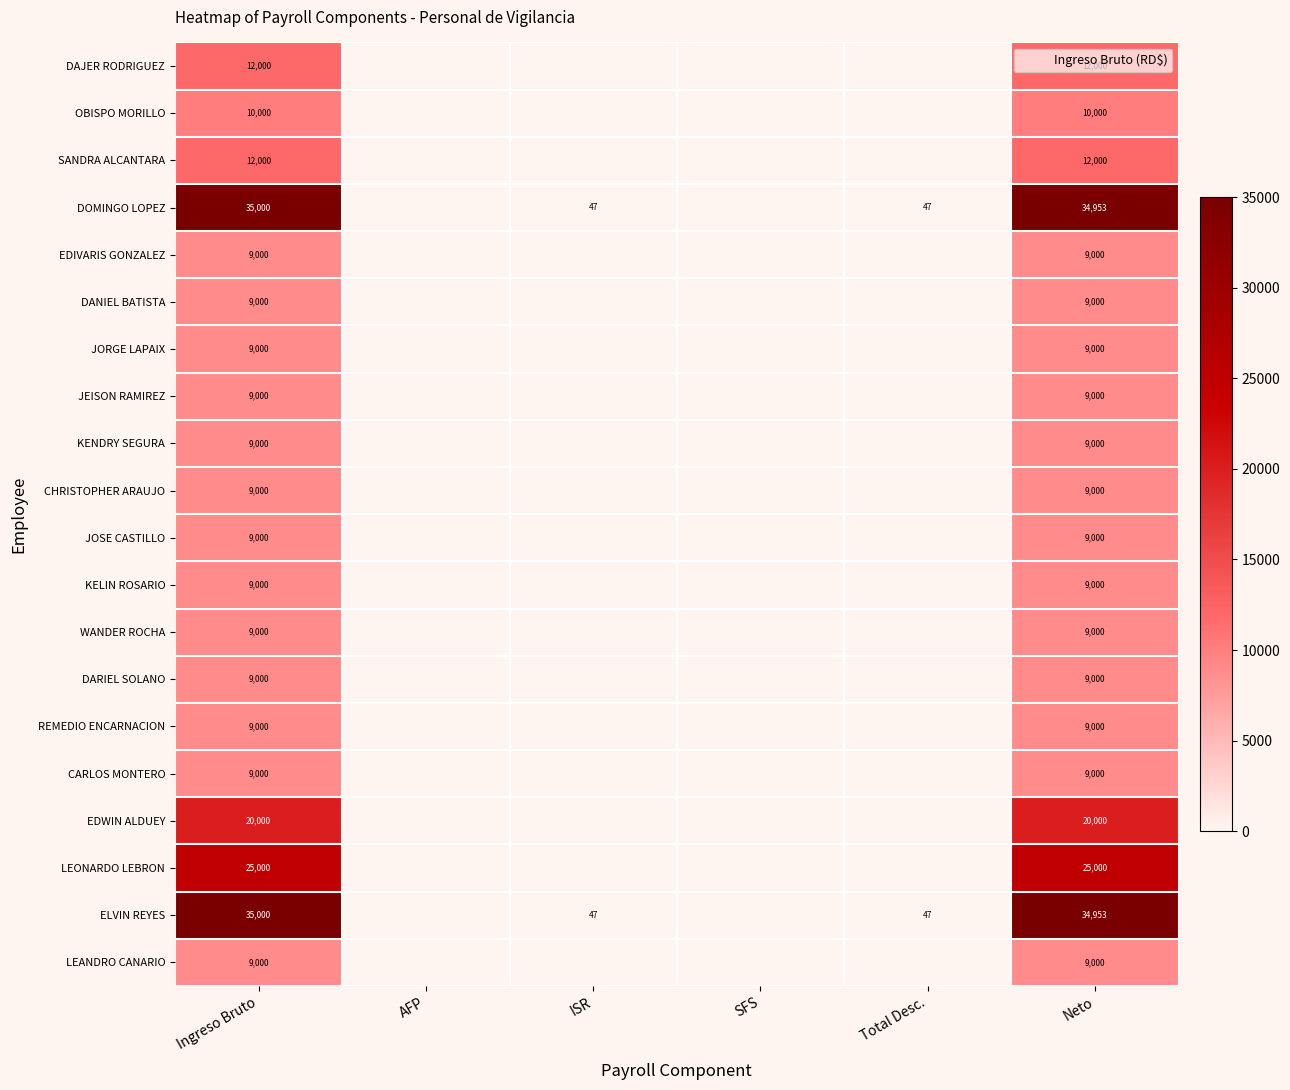

At how many categories does at least one series exceed 30783?

2